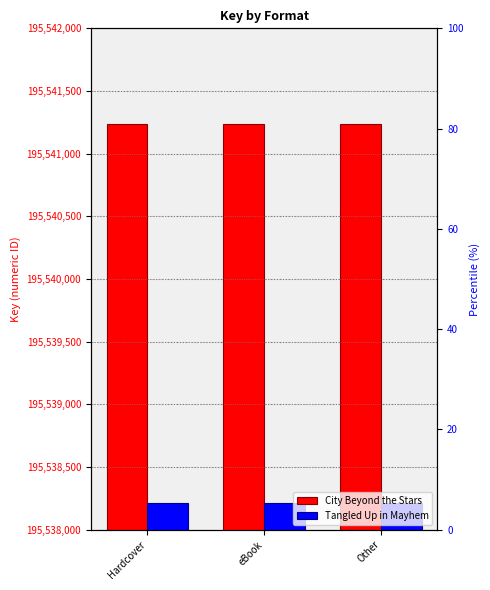

Reading left to right, transcribe all the data shown in this chart.

City Beyond the Stars: Hardcover=195541237	eBook=195541237	Other=195541237
Tangled Up in Mayhem: Hardcover=195538216	eBook=195538216	Other=195538216